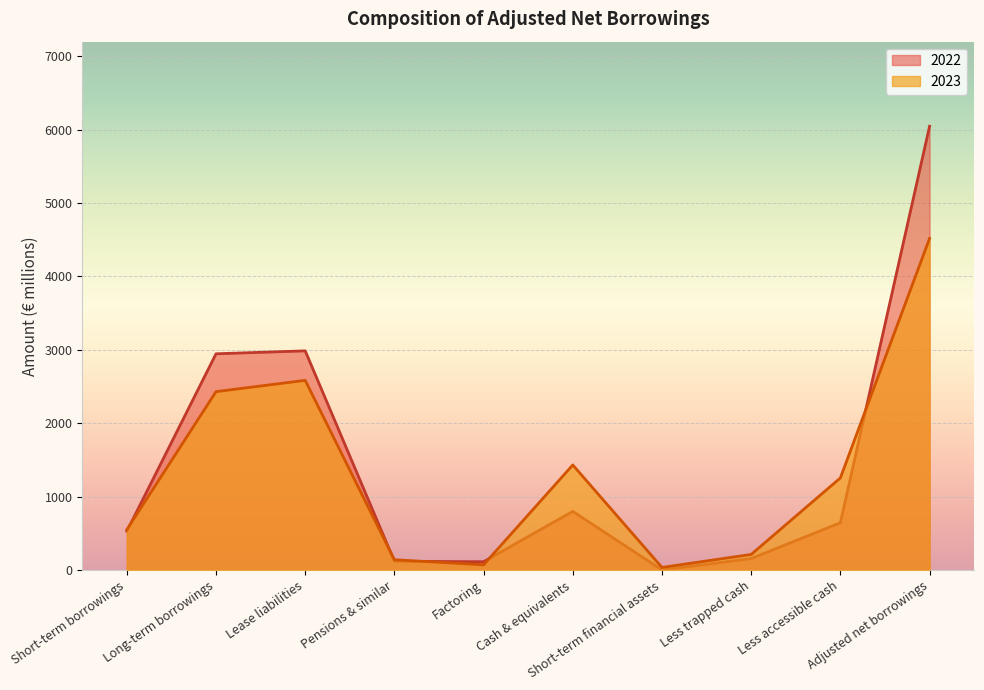

The value of 2022 at Factoring is 151. True or false?

False